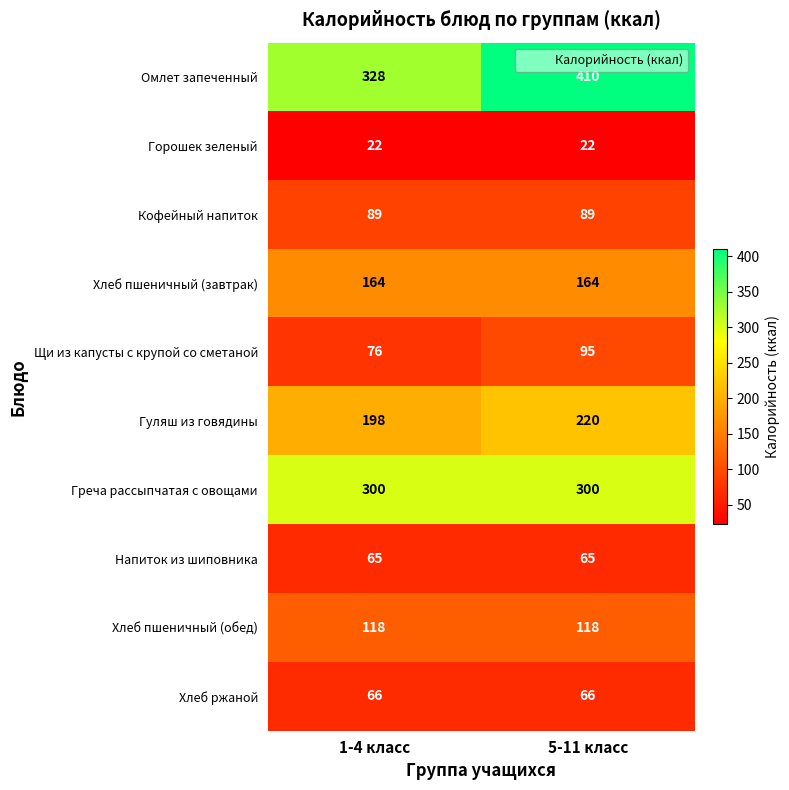

What is the minimum value for Греча рассыпчатая с овощами?

300